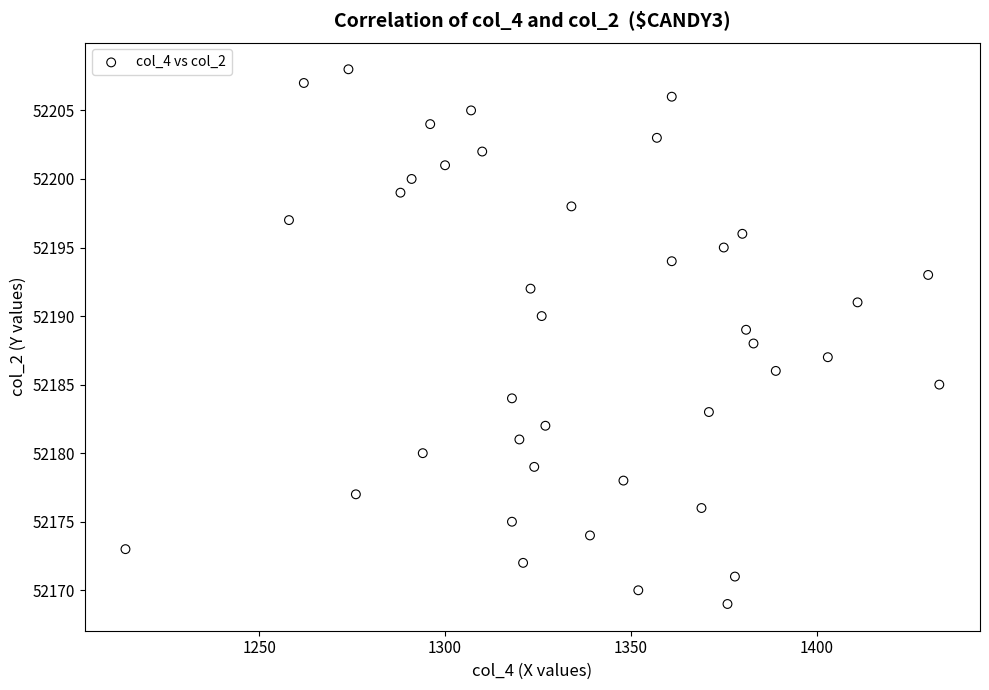

What is the range of X values (max minus min)?

219